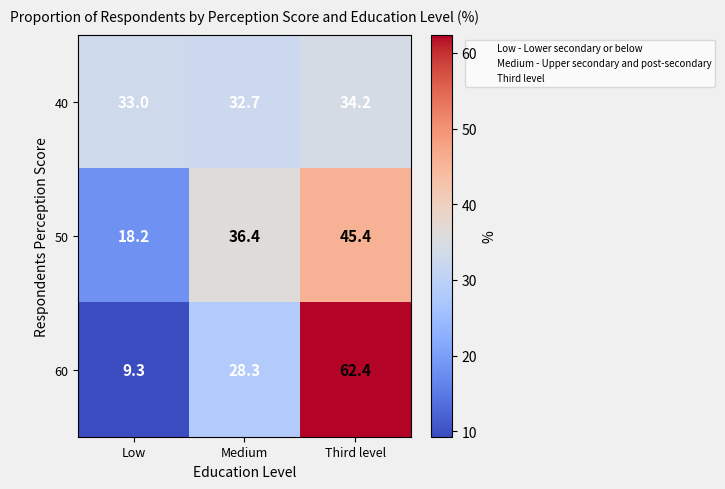

Where is 40 nearest to the value 33?

Low